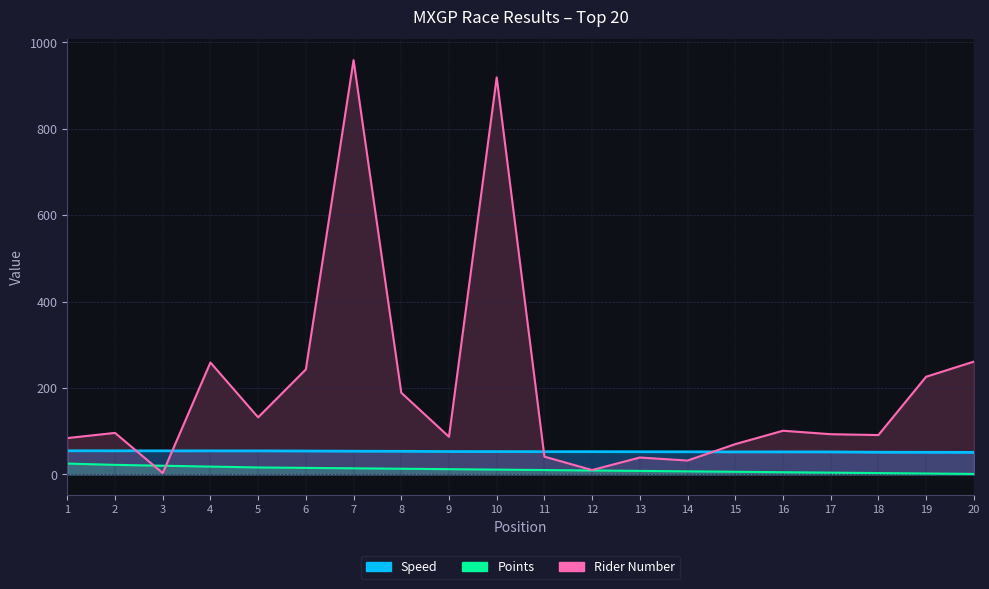

What is the sum of the Points values at 11 and 17?

14.0